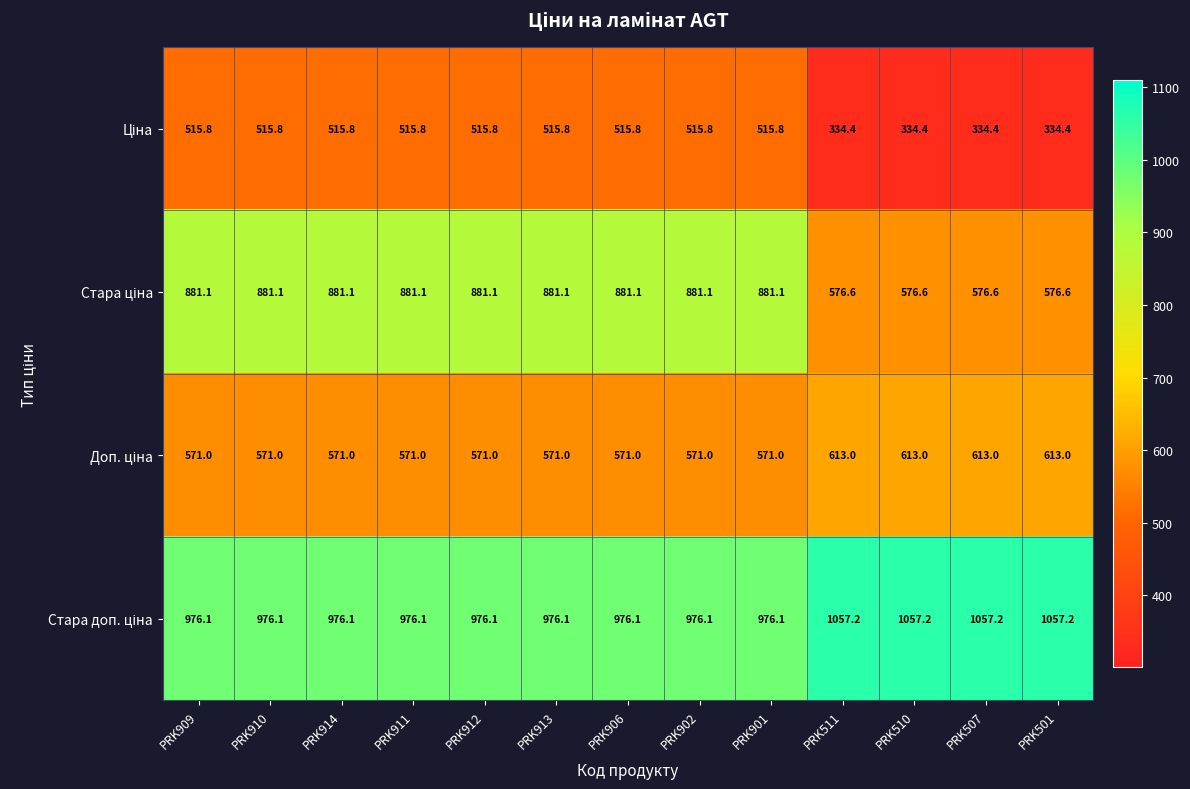

At how many categories does at least one series exceed 973?

13